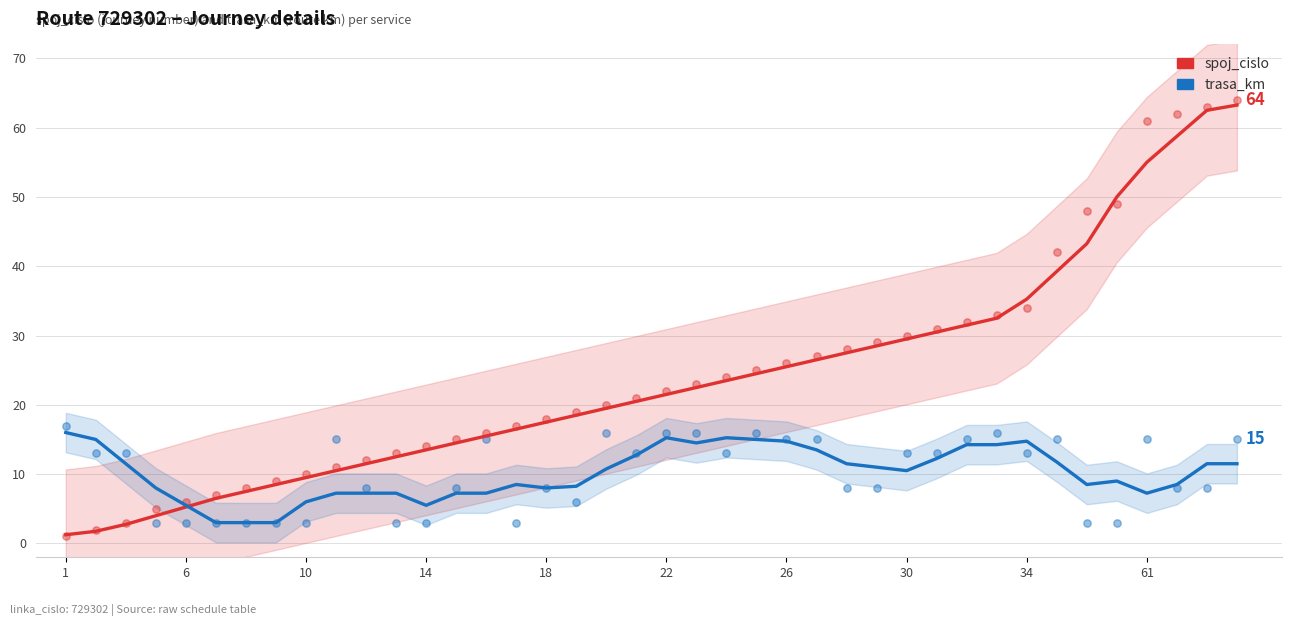

What are all the series names shown in the legend?

spoj_cislo, trasa_km